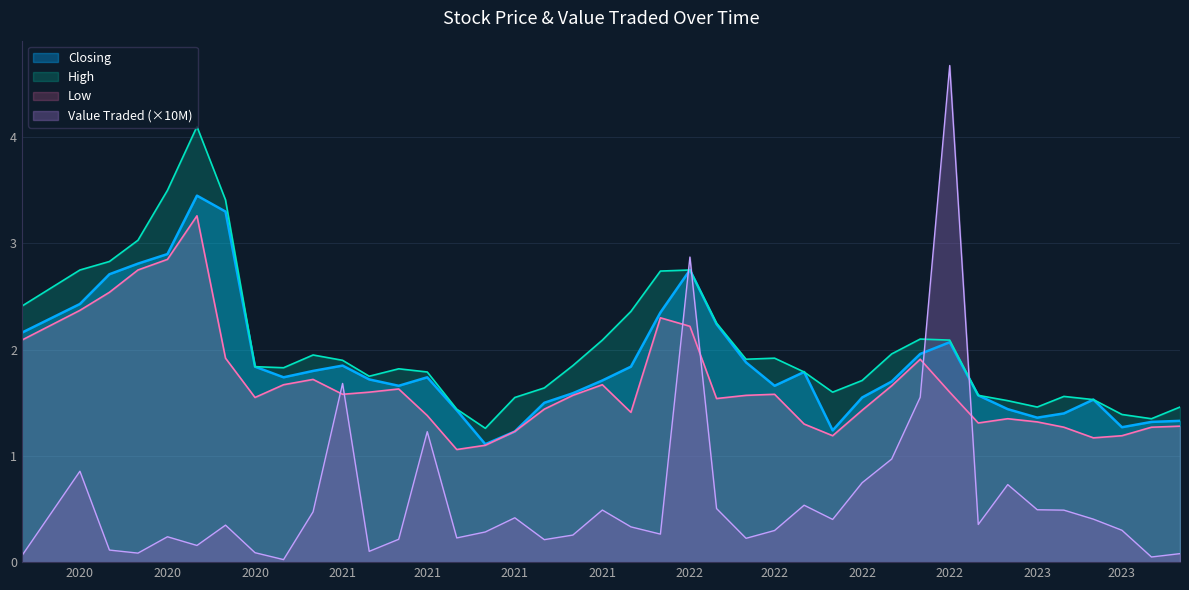

At which category is the sum across all series the highest?

2020-09